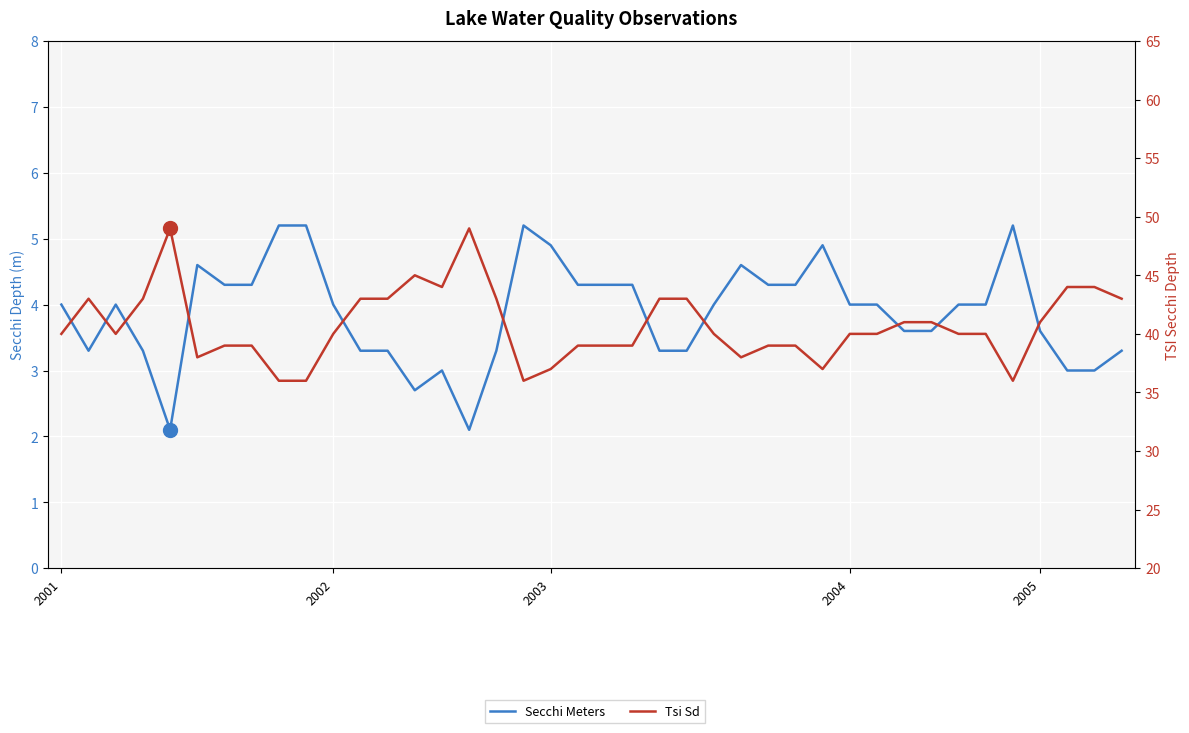

How many interior local valleys does the Secchi Meters series have?

4